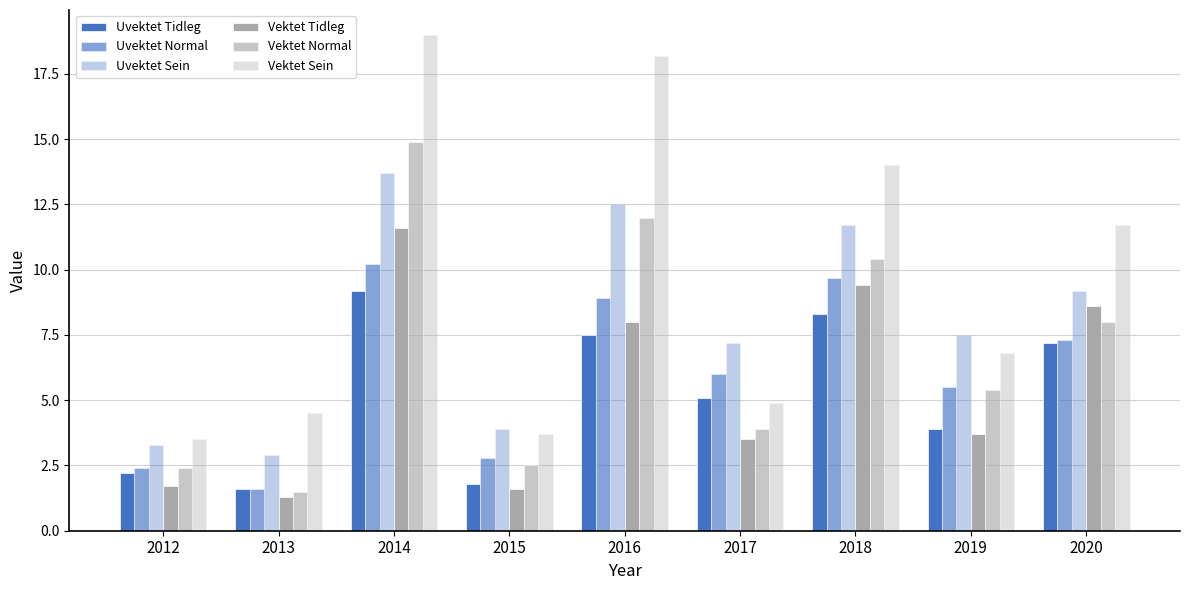

Reading left to right, extract all data points from this chart.

Uvektet Tidleg: 2012=2.2	2013=1.6	2014=9.2	2015=1.8	2016=7.5	2017=5.1	2018=8.3	2019=3.9	2020=7.2
Uvektet Normal: 2012=2.4	2013=1.6	2014=10.2	2015=2.8	2016=8.9	2017=6.0	2018=9.7	2019=5.5	2020=7.3
Uvektet Sein: 2012=3.3	2013=2.9	2014=13.7	2015=3.9	2016=12.5	2017=7.2	2018=11.7	2019=7.5	2020=9.2
Vektet Tidleg: 2012=1.7	2013=1.3	2014=11.6	2015=1.6	2016=8.0	2017=3.5	2018=9.4	2019=3.7	2020=8.6
Vektet Normal: 2012=2.4	2013=1.5	2014=14.9	2015=2.5	2016=12.0	2017=3.9	2018=10.4	2019=5.4	2020=8.0
Vektet Sein: 2012=3.5	2013=4.5	2014=19.0	2015=3.7	2016=18.2	2017=4.9	2018=14.0	2019=6.8	2020=11.7